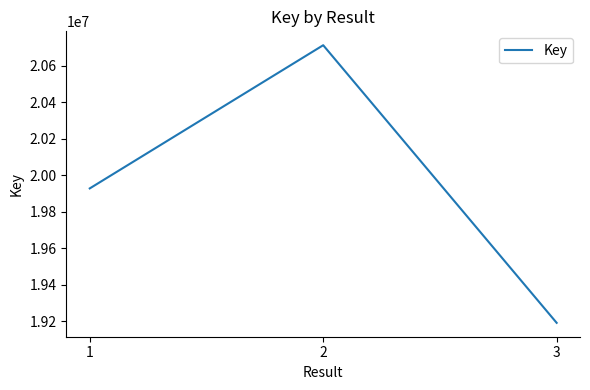

List the labels in order of value, smallest first.

3, 1, 2